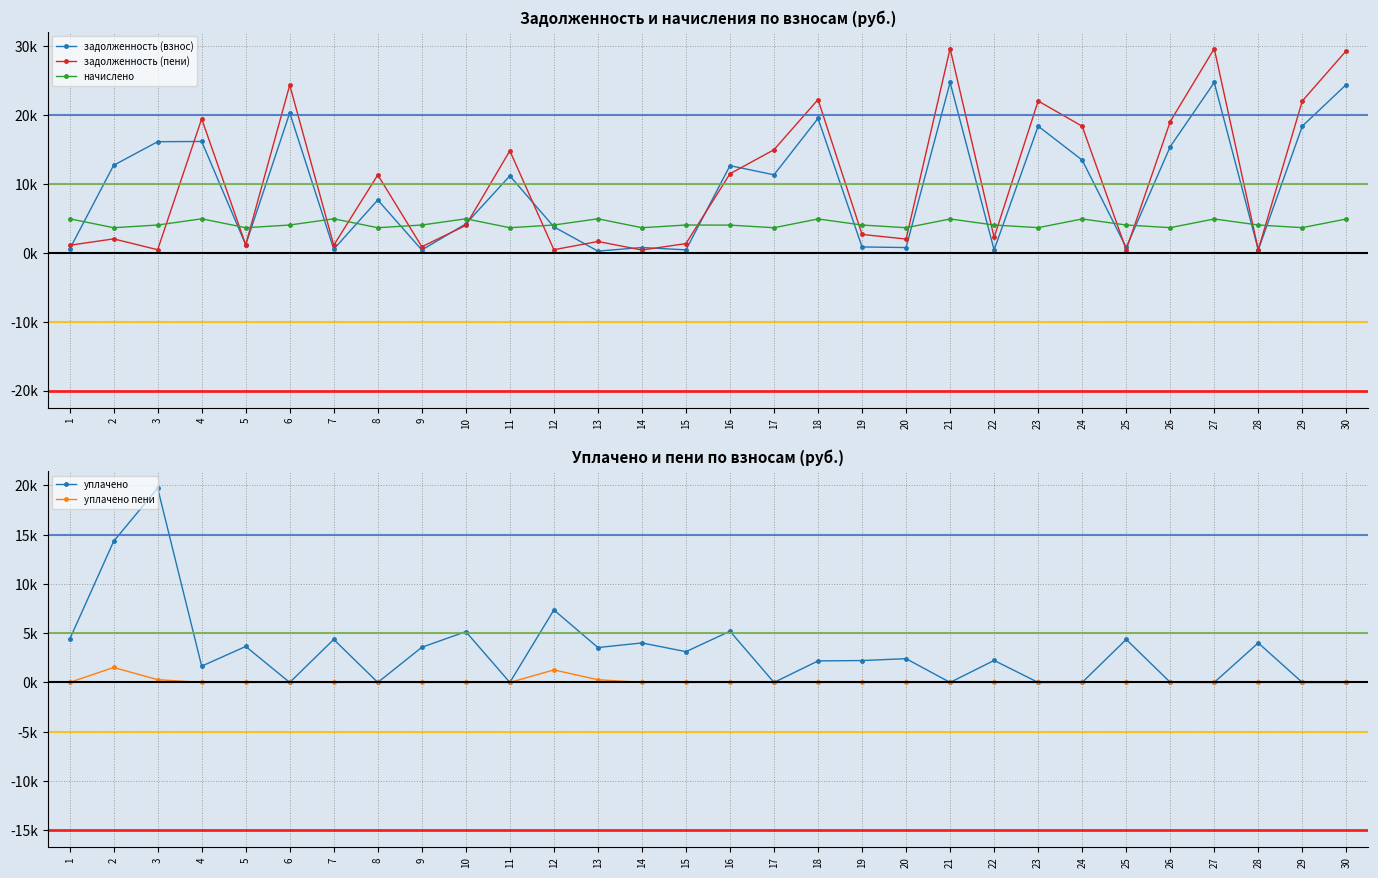

What are all the series names shown in the legend?

задолженность (взнос), задолженность (пени), начислено, уплачено, уплачено пени